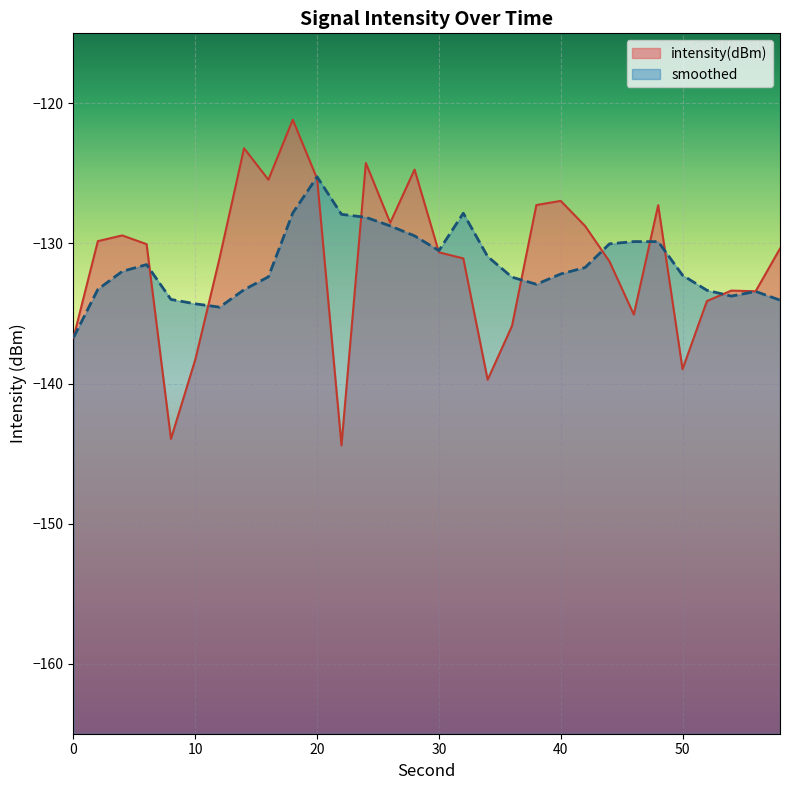

What is the highest value of the smoothed series?

-125.2